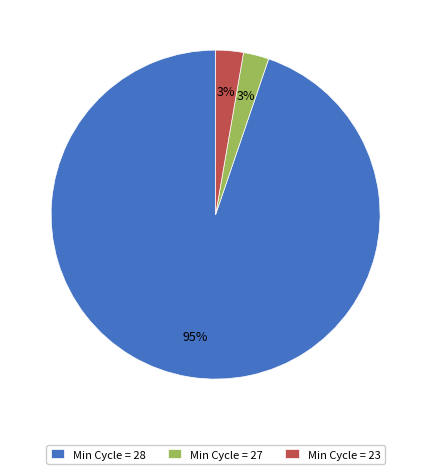

To the nearest percent, what percentage of the pie is Min Cycle = 27?

3%